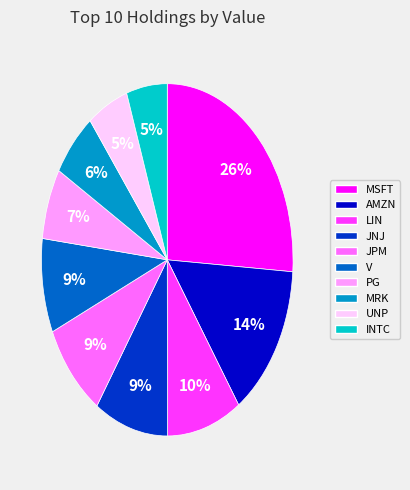

To the nearest percent, what percentage of the pie is UNP?

5%